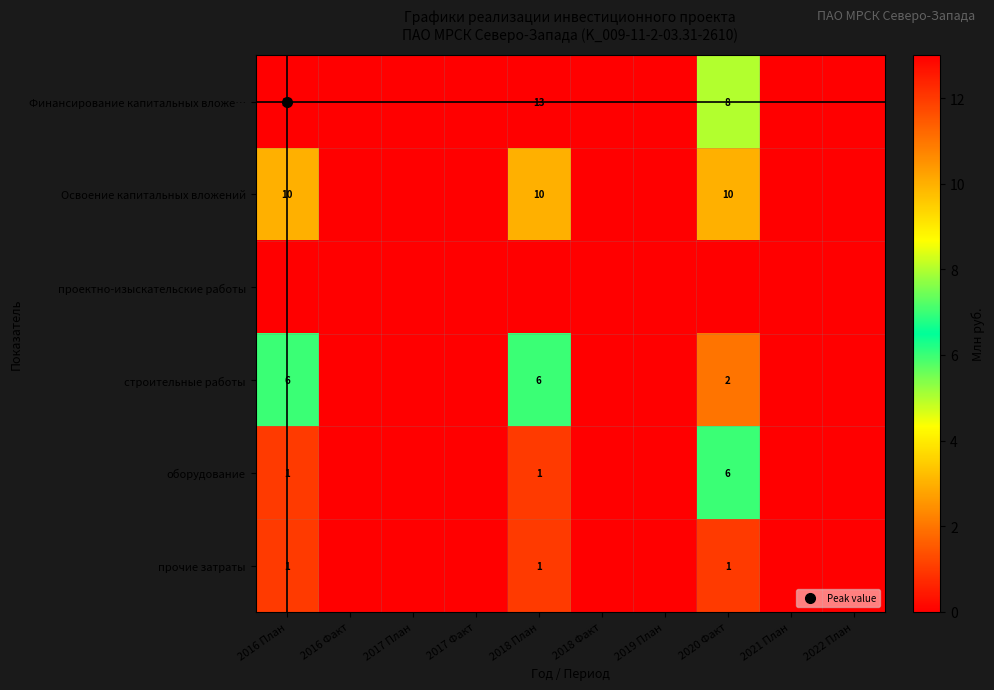

List the series in order of their peak value, highest first.

Финансирование капитальных вложе…, Освоение капитальных вложений, строительные работы, оборудование, прочие затраты, проектно-изыскательские работы